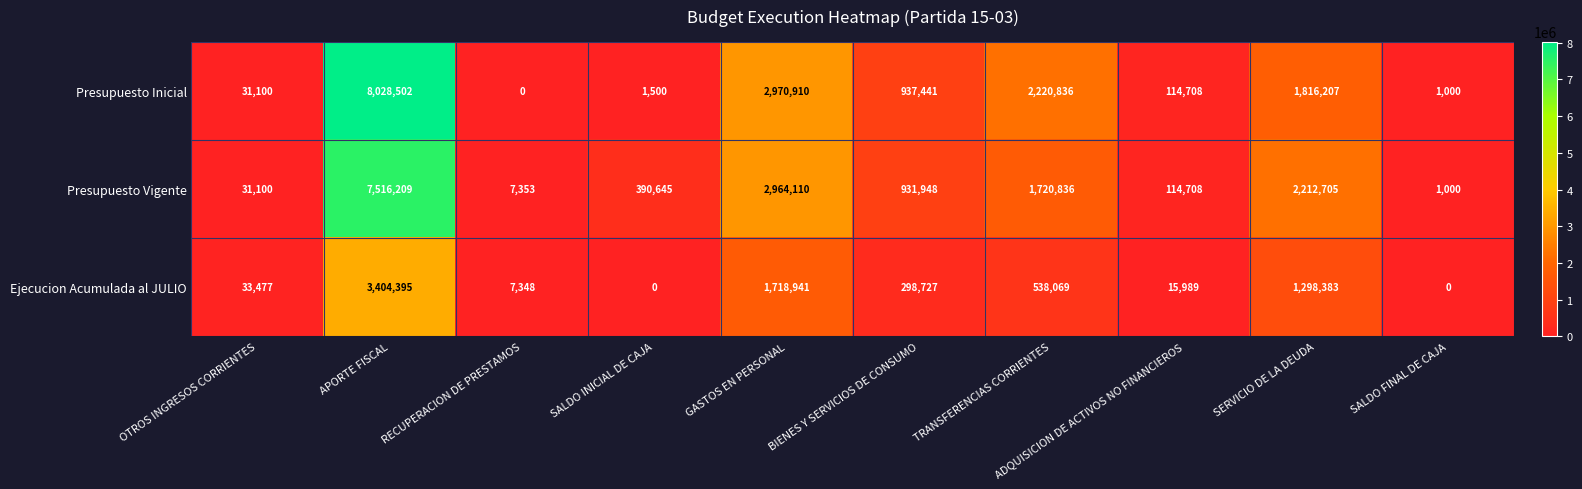

Count the number of categories in the chart.

10